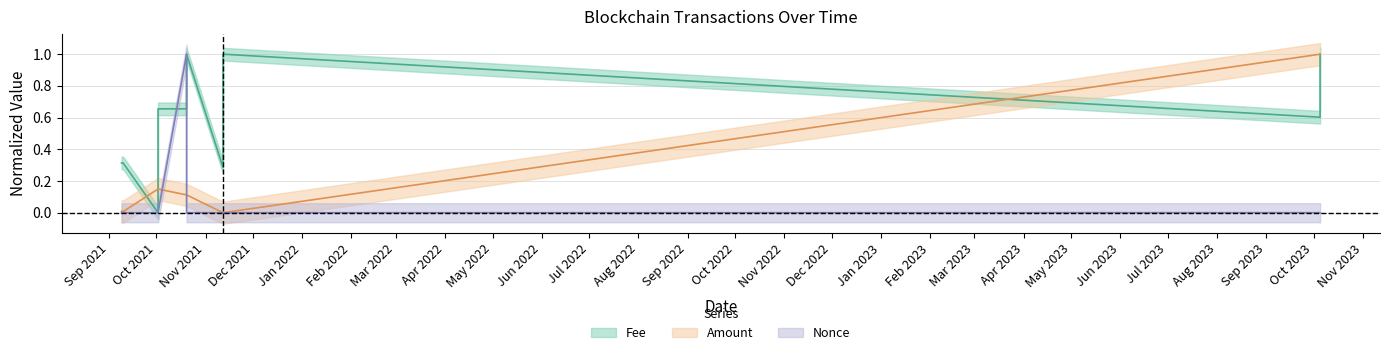

What position from the left is 2021-09-10?

2